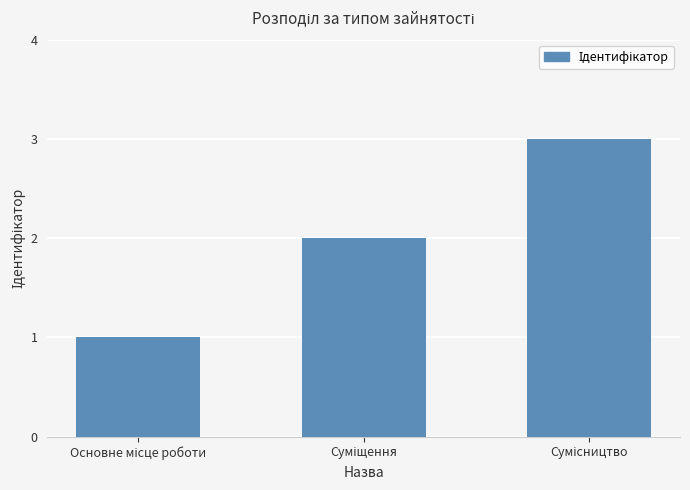

What is the greatest value displayed?

3